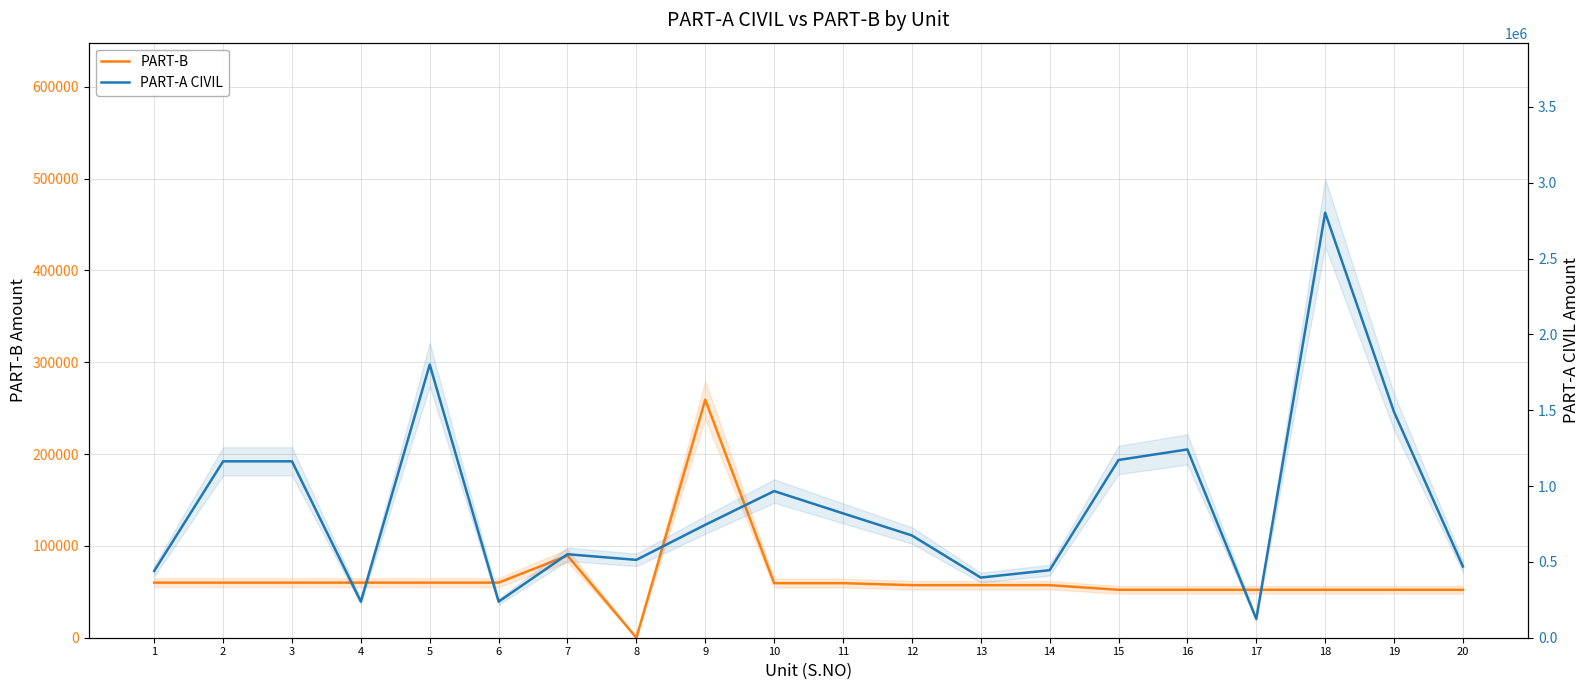

Which has a higher value, 14 or 18?

14